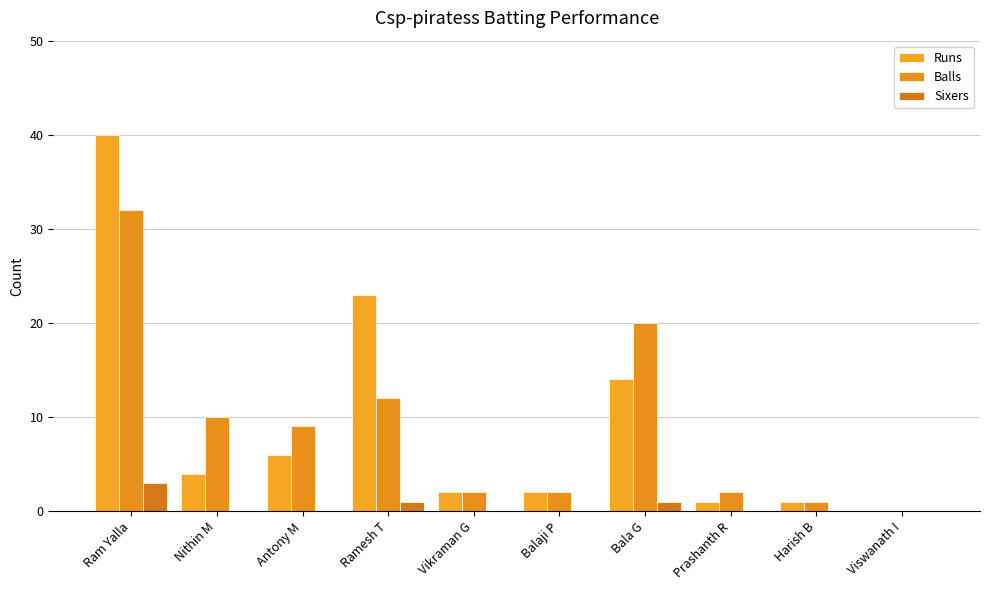

Is the value of Sixers at Ram Yalla greater than the value of Balls at Prashanth R?

Yes